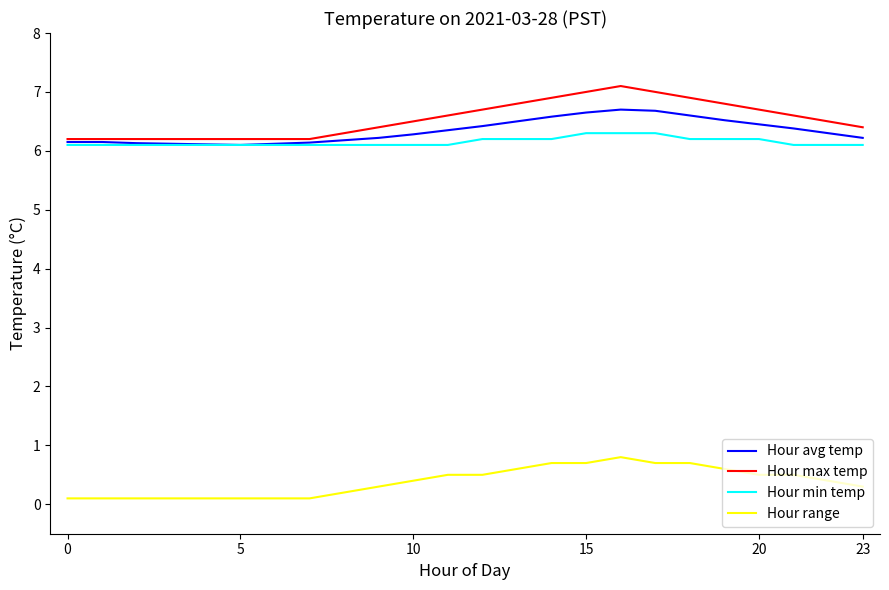

Rank the series by their maximum value, from lowest to highest.

Hour range, Hour min temp, Hour avg temp, Hour max temp